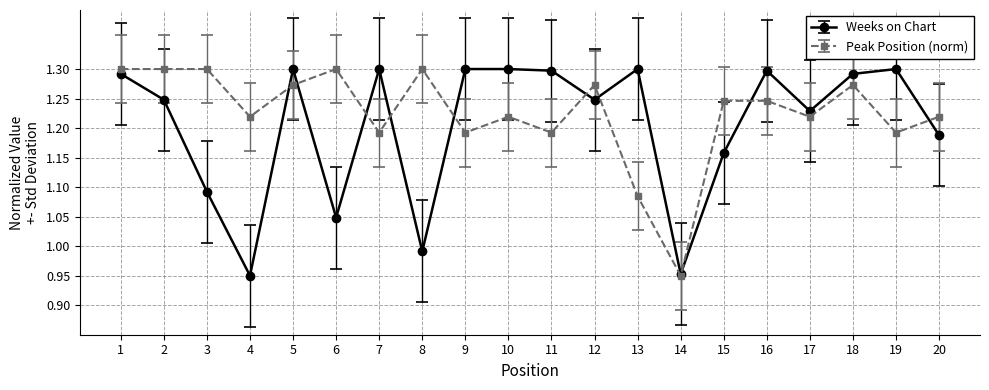

Is it true that Peak Position (norm) equals 1.3 at 6?

True